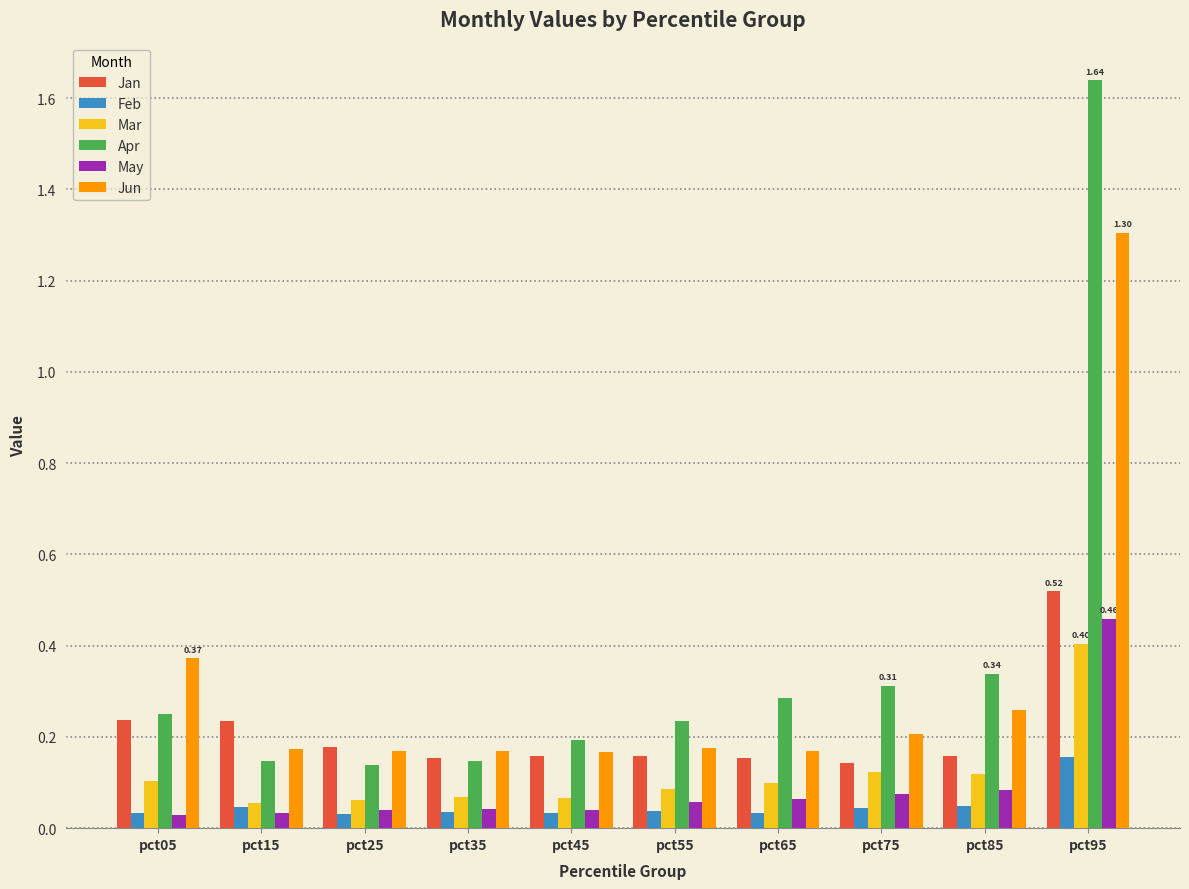

Which series has the largest range (max minus min)?

Apr